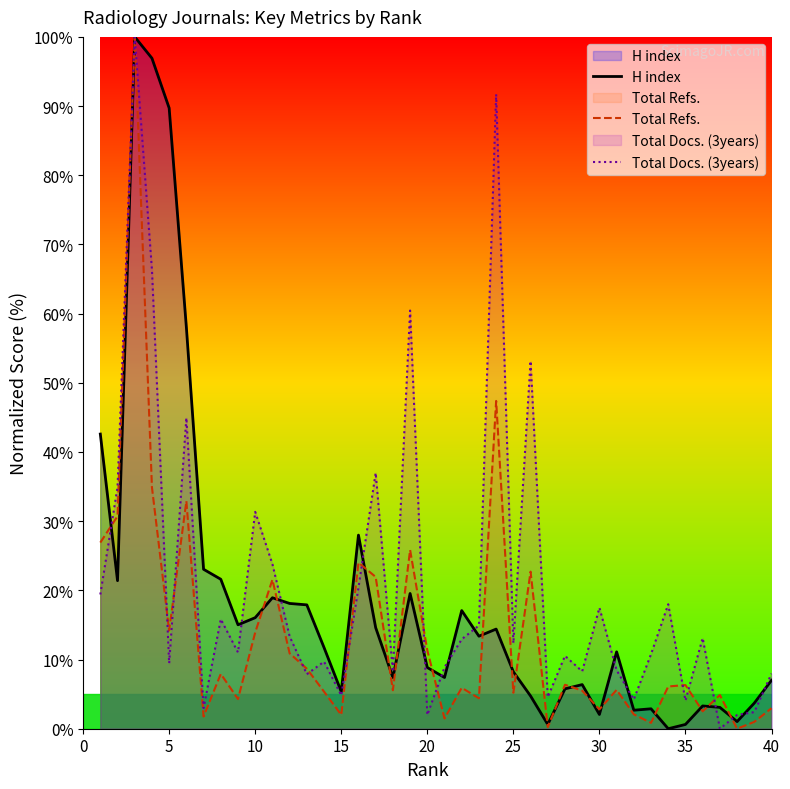

At which category does Total Docs. (3years) reach its first local valley?

5